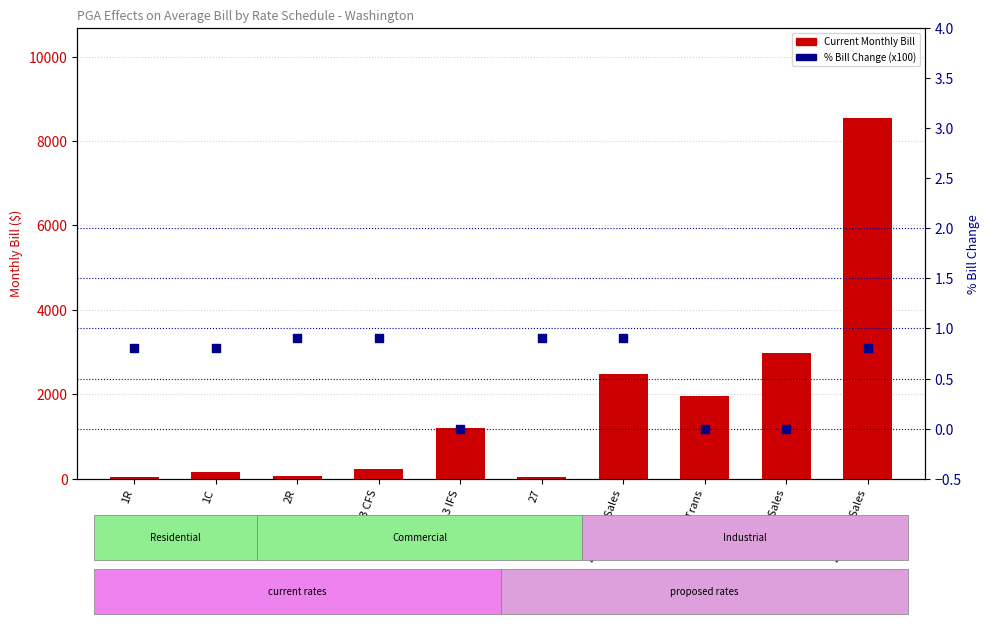

Which series reaches the minimum Y coordinate?

% Bill Change